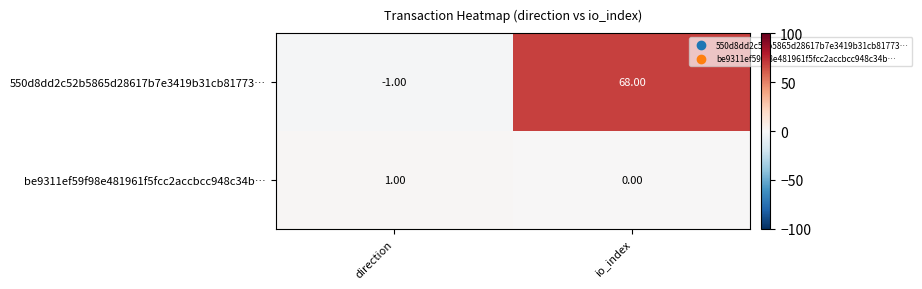

How many positive values does the be9311ef59f98e481961f5fcc2accbcc948c34b… series have?

1